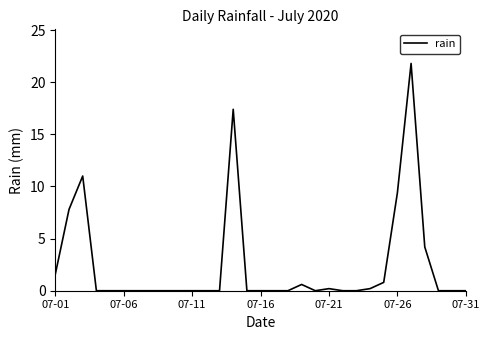

Reading left to right, what are all the values shown in this chart?

1.6	7.8	11.0	0.0	0.0	0.0	0.0	0.0	0.0	0.0	0.0	0.0	0.0	17.4	0.0	0.0	0.0	0.0	0.6	0.0	0.2	0.0	0.0	0.2	0.8	9.4	21.8	4.2	0.0	0.0	0.0